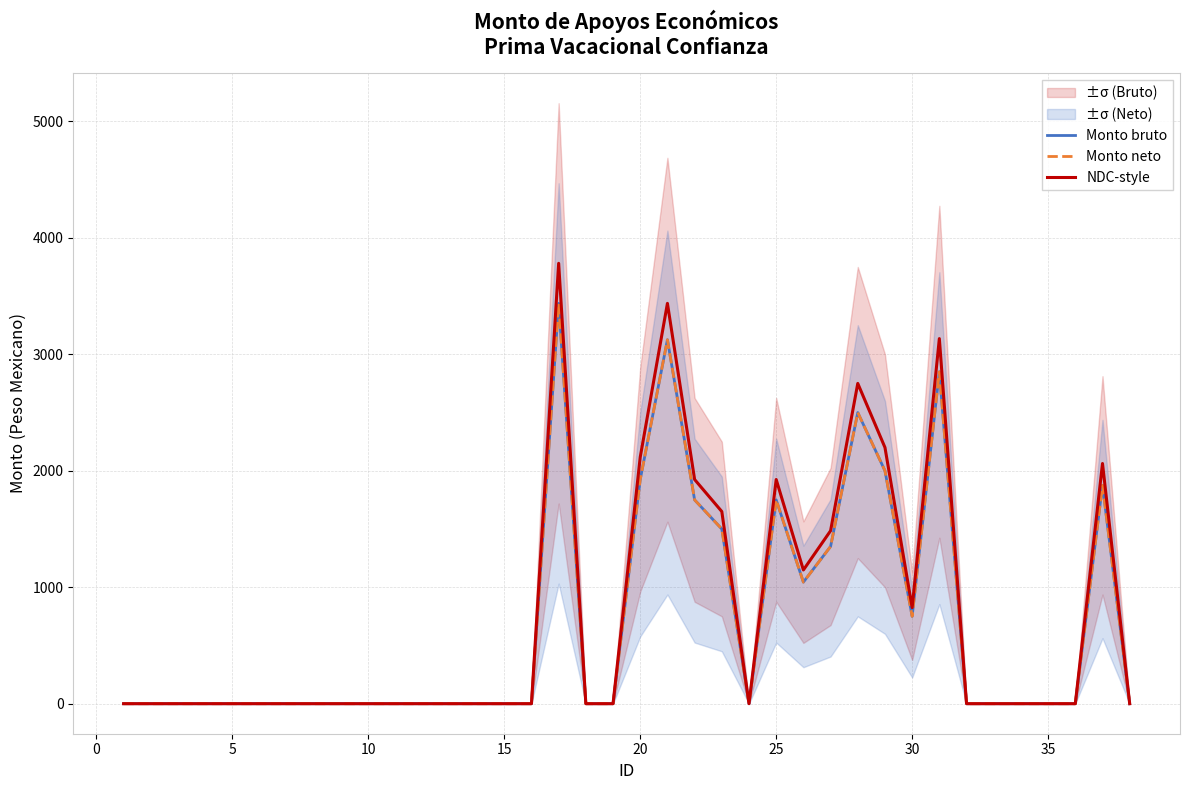

True or false: NDC-style and Monto neto intersect in this chart.

False